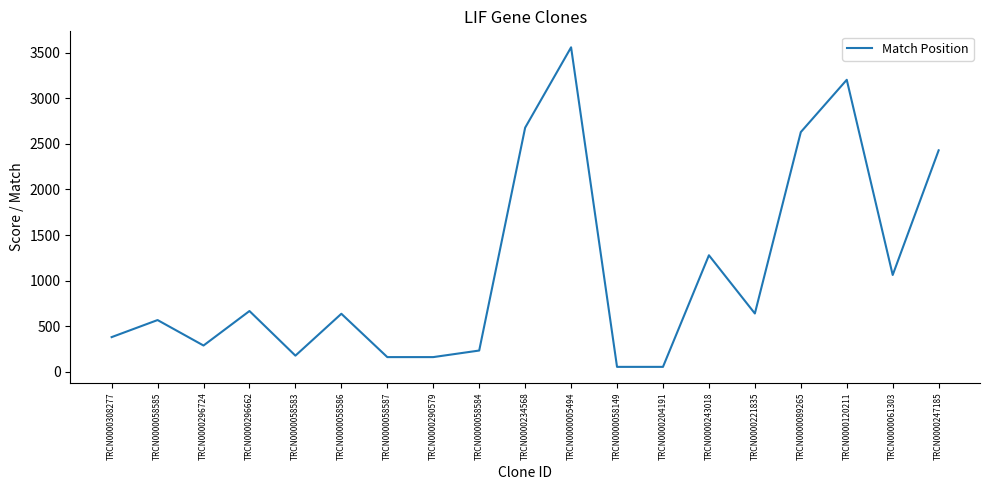

How many lines are shown in the chart?

1